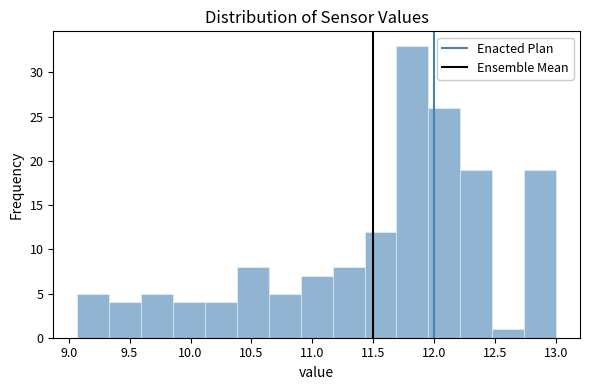

Which range on the x-axis has the tallest bar?

11.70 to 11.95